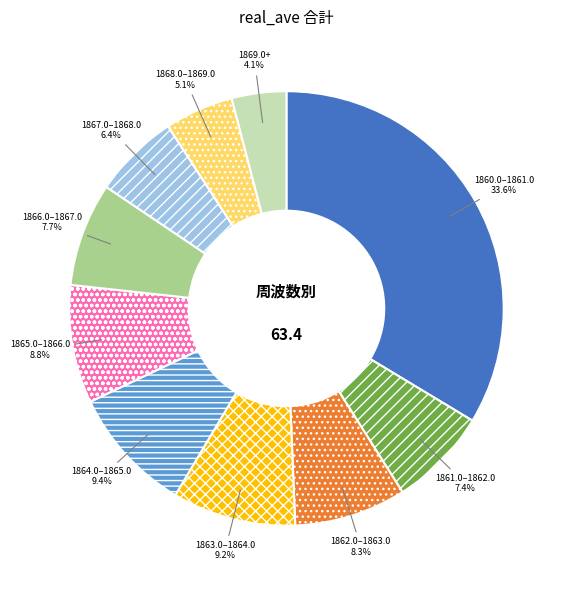

What portion of the pie excludes 1869.0+?

95.9%